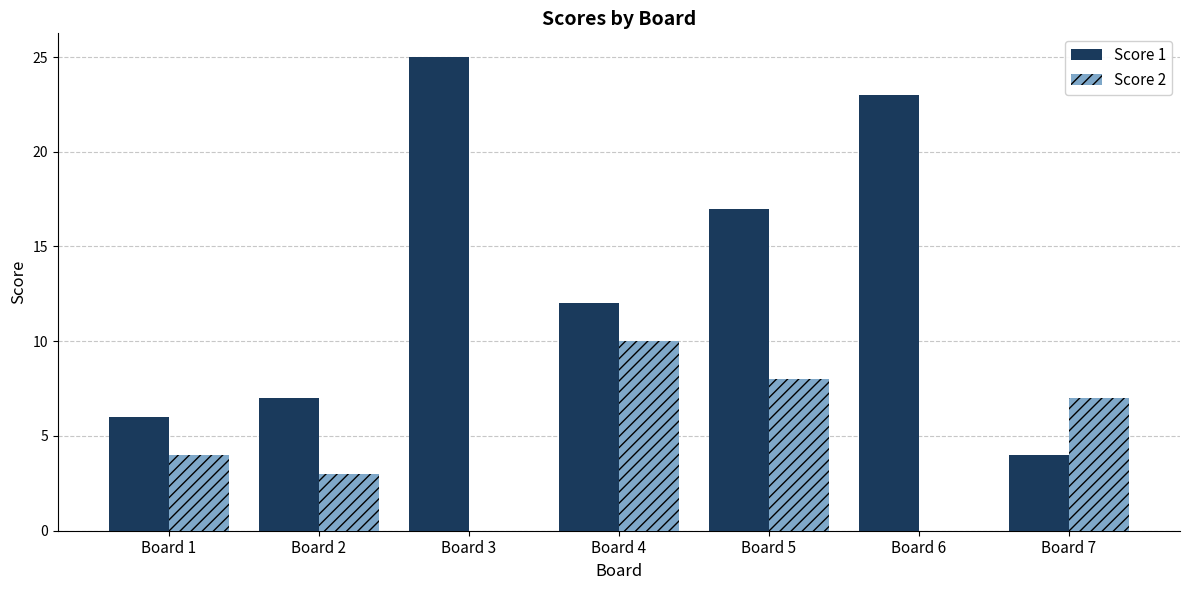

Count the number of categories in the chart.

7